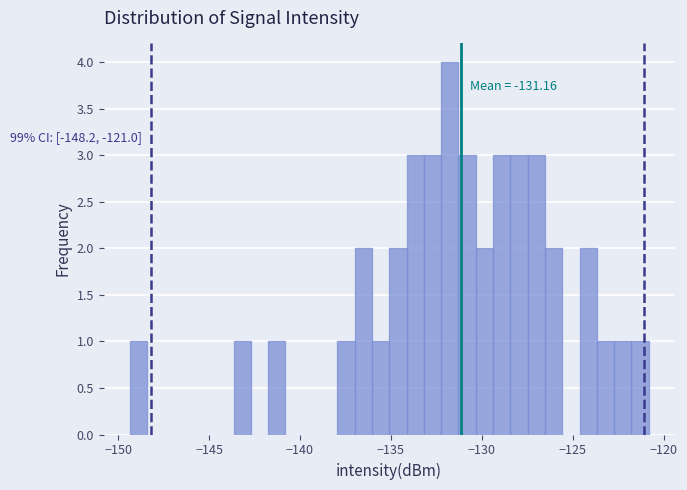

Around what value on the x-axis is the tallest bar? Give the approximate position of its centre, as read against the axis.

-132.0